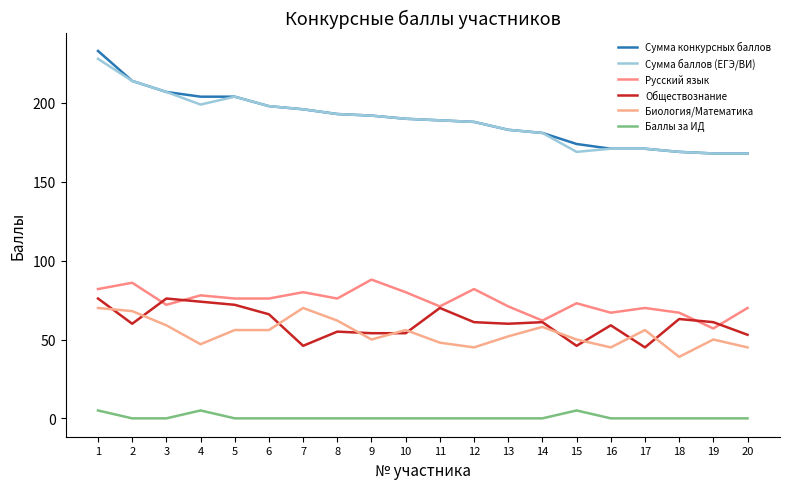

Does the chart display data point markers on the line(s)?

No